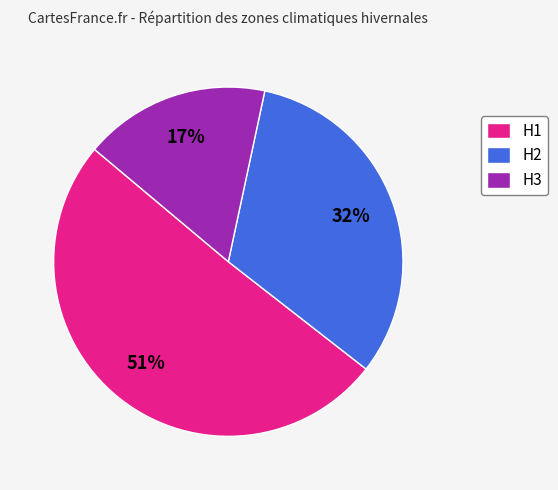

Which has a higher value, H2 or H1?

H1